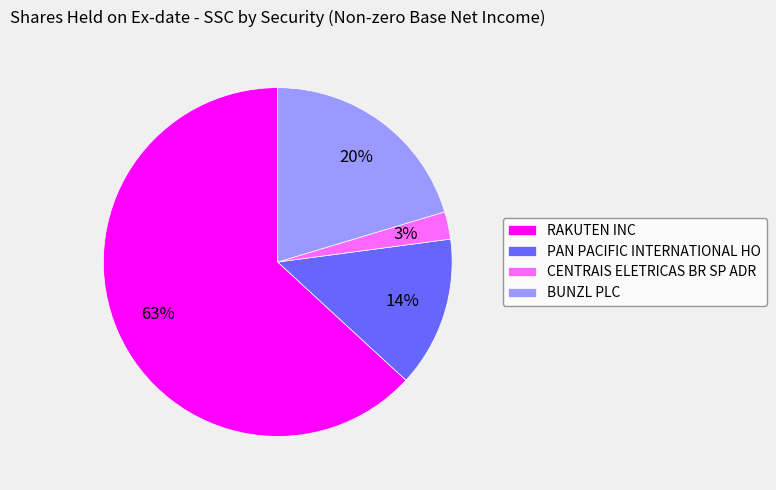

Rank the categories by value from lowest to highest.

CENTRAIS ELETRICAS BR SP ADR, PAN PACIFIC INTERNATIONAL HO, BUNZL PLC, RAKUTEN INC